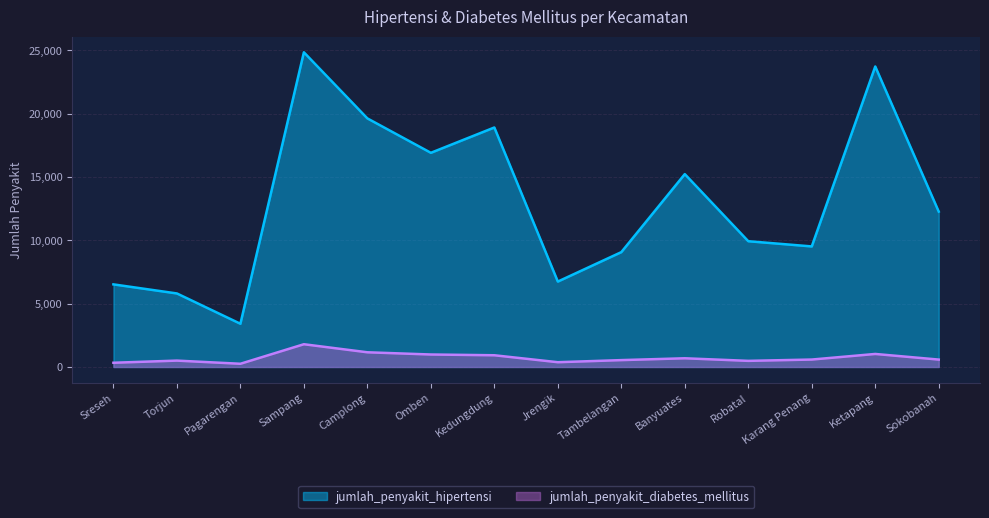

Reading left to right, transcribe all the data shown in this chart.

jumlah_penyakit_hipertensi: Sreseh=6525	Torjun=5808	Pagarengan=3414	Sampang=24856	Camplong=19634	Omben=16916	Kedungdung=18916	Jrengik=6746	Tambelangan=9071	Banyuates=15234	Robatal=9933	Karang Penang=9522	Ketapang=23734	Sokobanah=12272
jumlah_penyakit_diabetes_mellitus: Sreseh=334	Torjun=504	Pagarengan=254	Sampang=1797	Camplong=1161	Omben=986	Kedungdung=926	Jrengik=377	Tambelangan=543	Banyuates=688	Robatal=484	Karang Penang=588	Ketapang=1029	Sokobanah=585